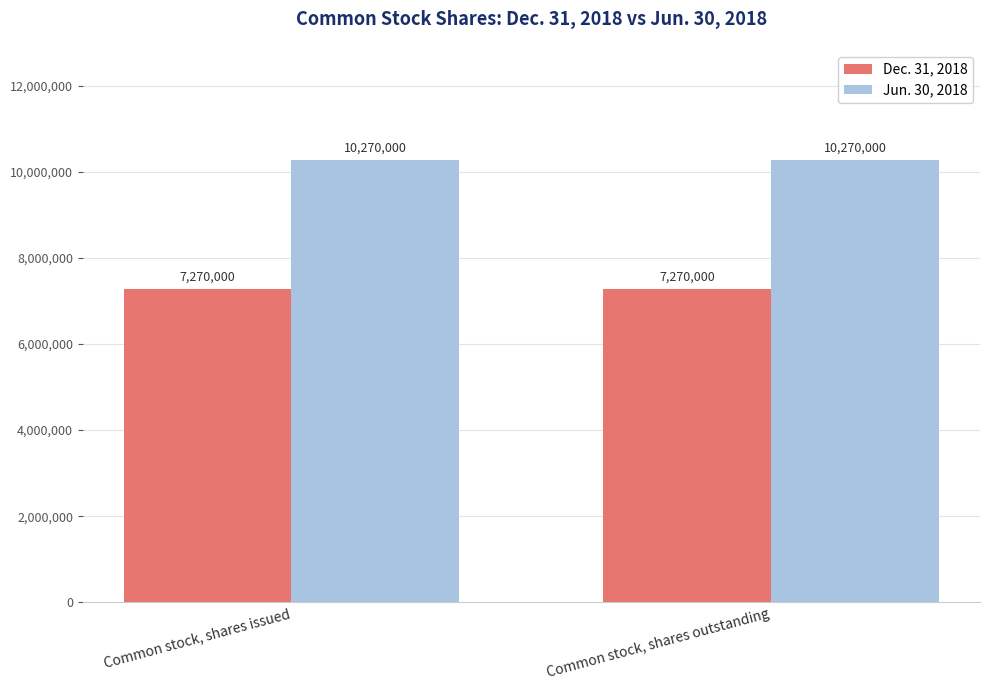

Reading right to left, list all the values displayed in this chart.

Dec. 31, 2018: Common stock, shares outstanding=7270000	Common stock, shares issued=7270000
Jun. 30, 2018: Common stock, shares outstanding=10270000	Common stock, shares issued=10270000